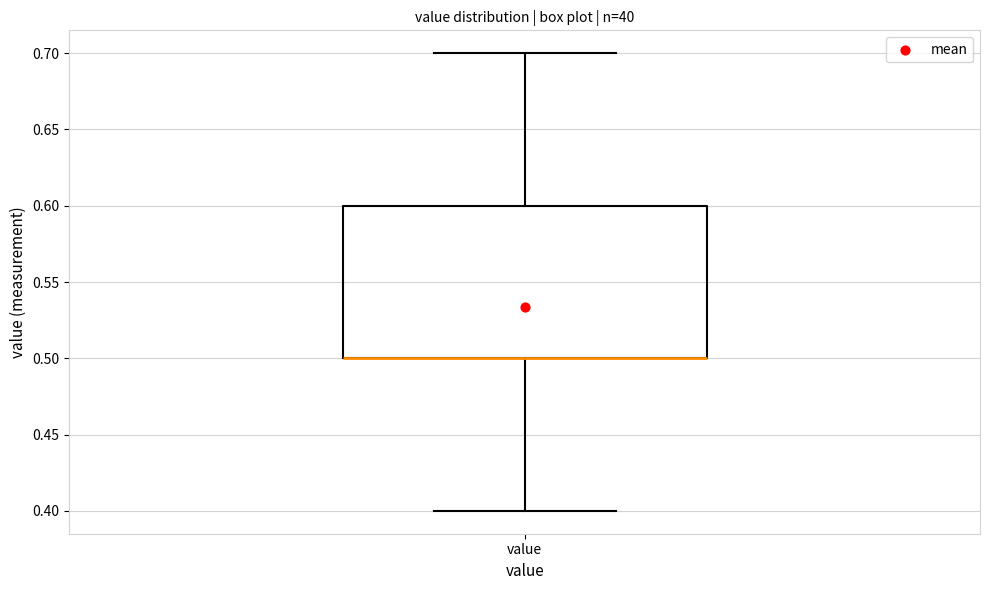

Transcribe this box plot: give where the median line is, the range the box spans, and where the two whiskers end, as read against the y-axis. The values are not printed on the chart, so give them approximately, as read against the axis.

median 0.5 (drawn on the box's lower edge), box 0.5 to 0.6, whiskers 0.4 to 0.7